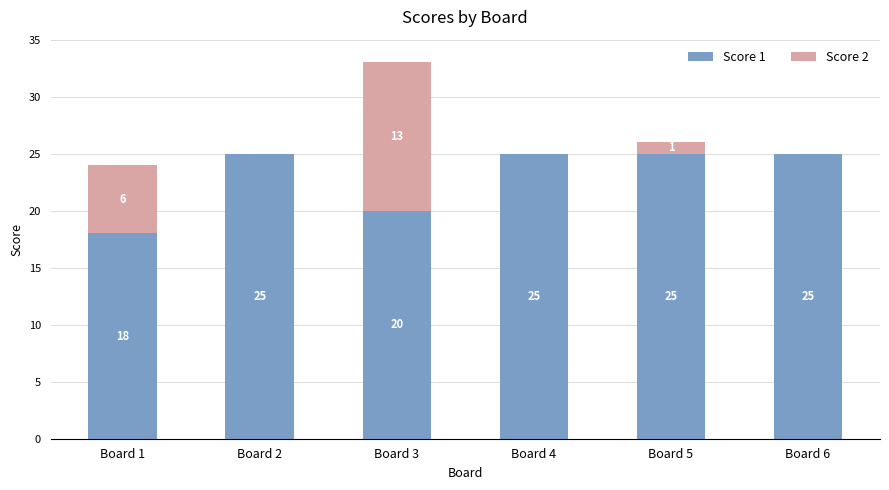

What is the total value across all series at Board 3?

33